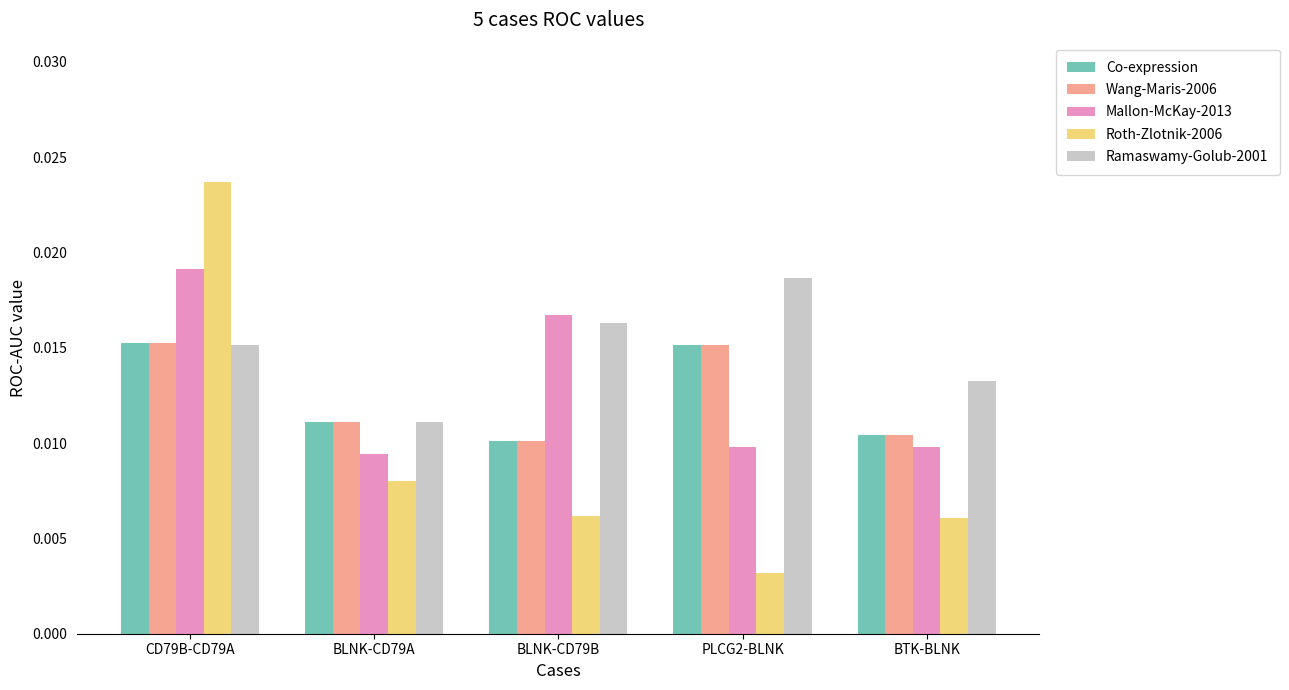

Count the Wang-Maris-2006 values in the range 0 to 1.

5